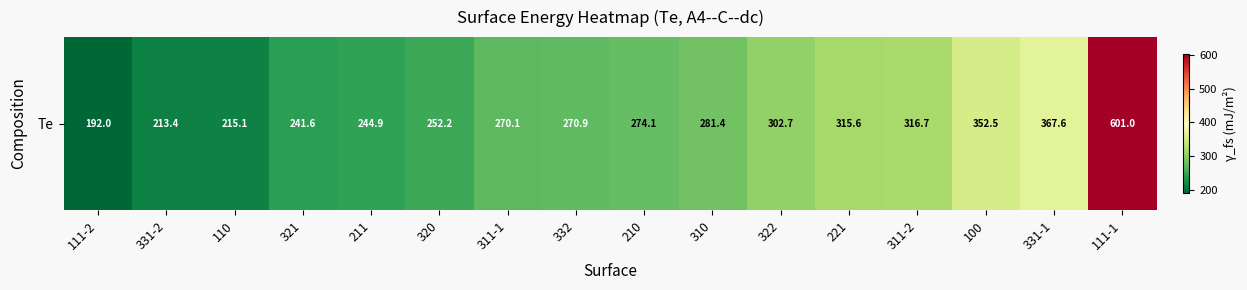

What value does the data have at 211?

244.9